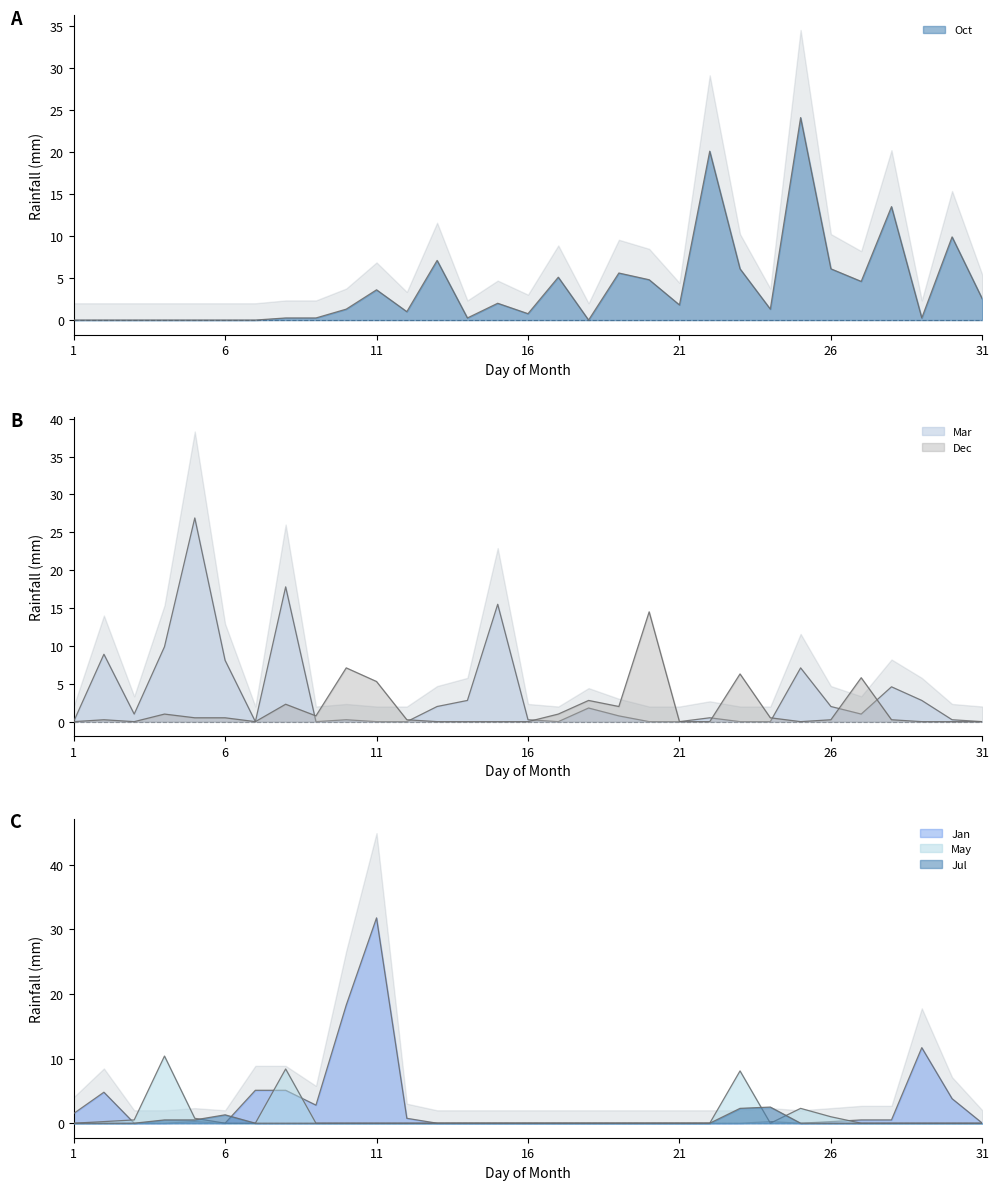

Where is the first local maximum for Mar?

2